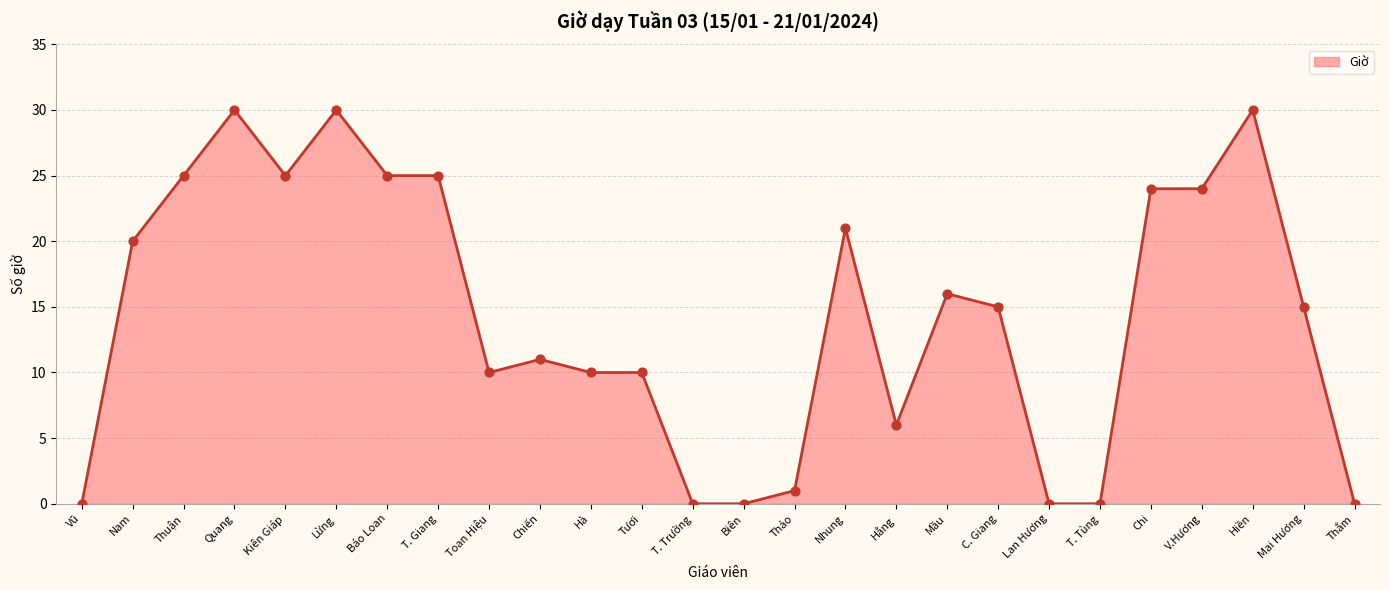

What is the change in value from Lừng to Mai Hương?

-15